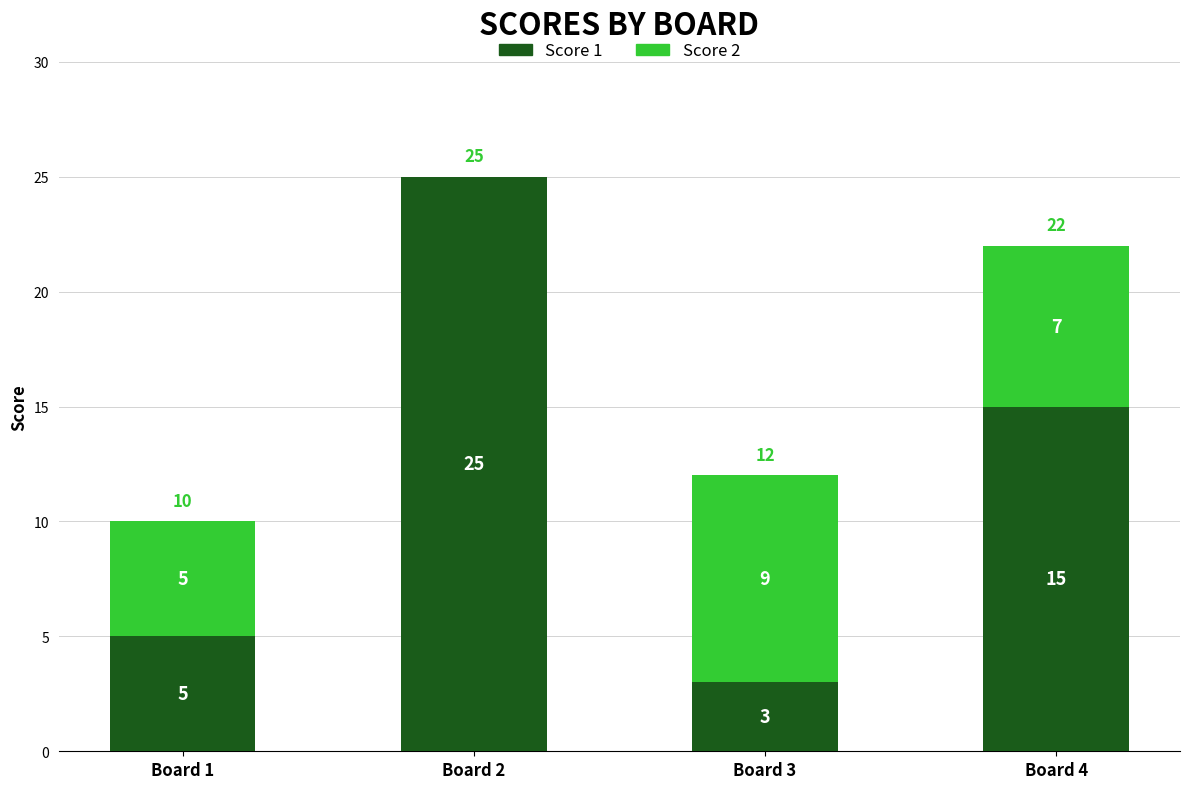

Is it true that Score 1 equals 3 at Board 1?

False